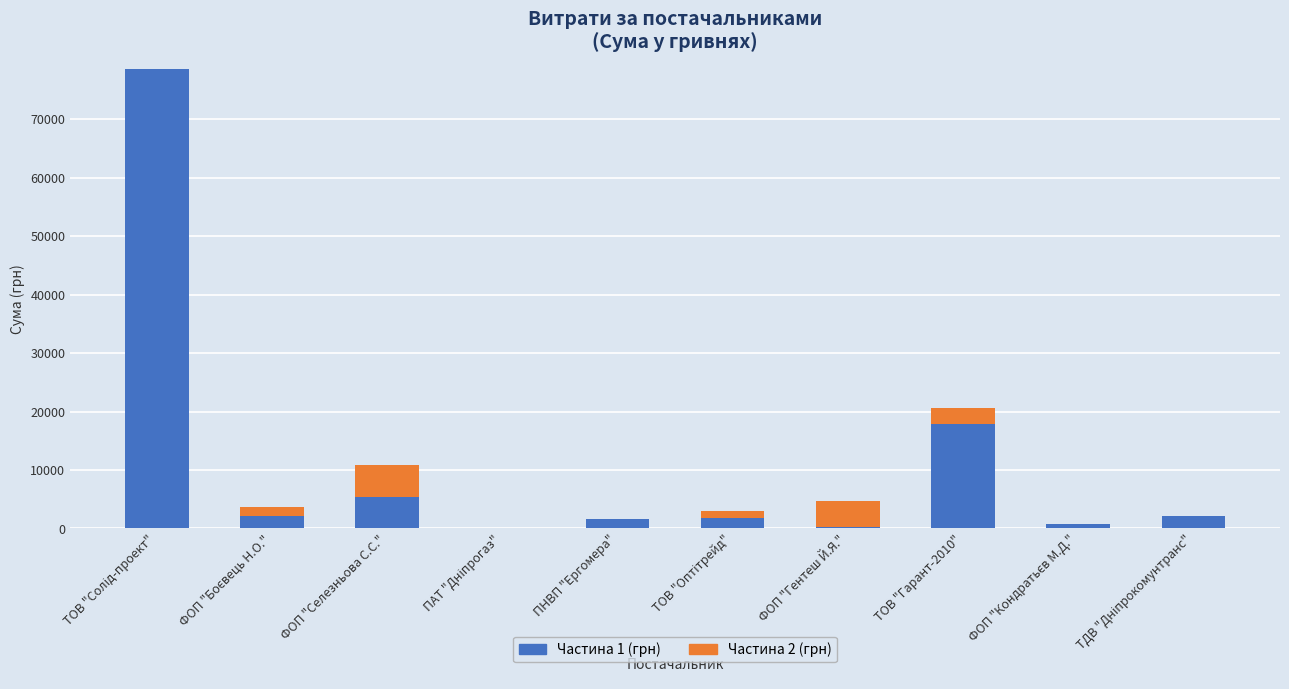

What is the highest value of the Частина 1 (грн) series?

78600.0